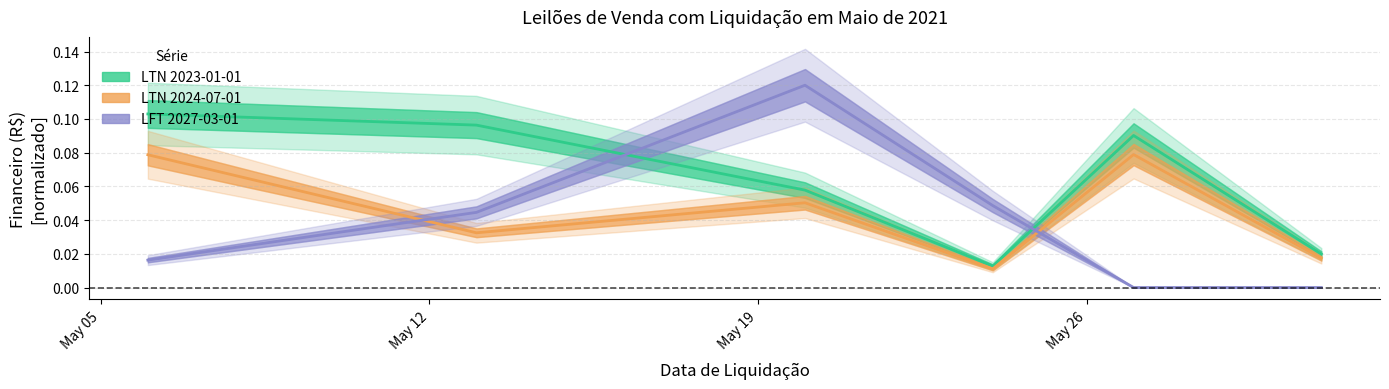

How many intersections are there between LFT 2027-03-01 and LTN 2024-07-01?

2